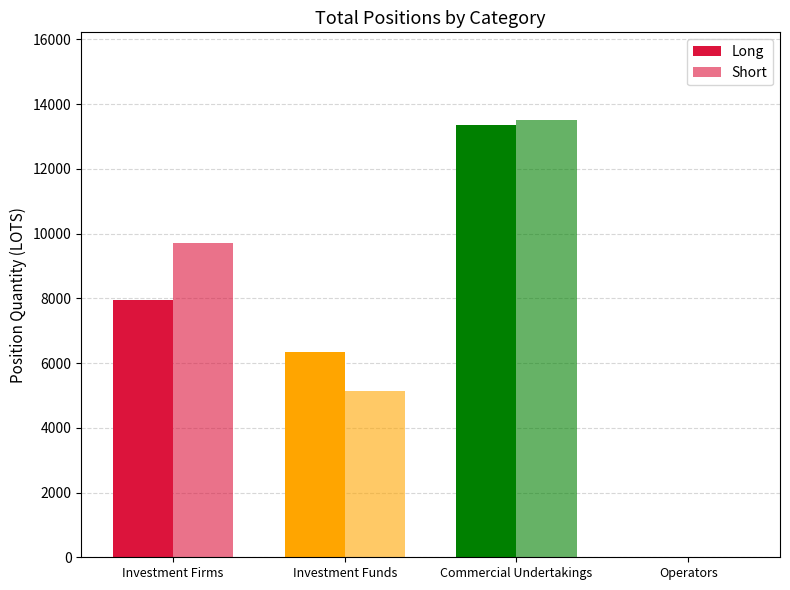

Reading right to left, transcribe all the data shown in this chart.

Long: Operators=0.0	Commercial Undertakings=13343.0	Investment Funds=6329.8	Investment Firms=7954.7
Short: Operators=0.0	Commercial Undertakings=13516.1	Investment Funds=5145.0	Investment Firms=9721.1